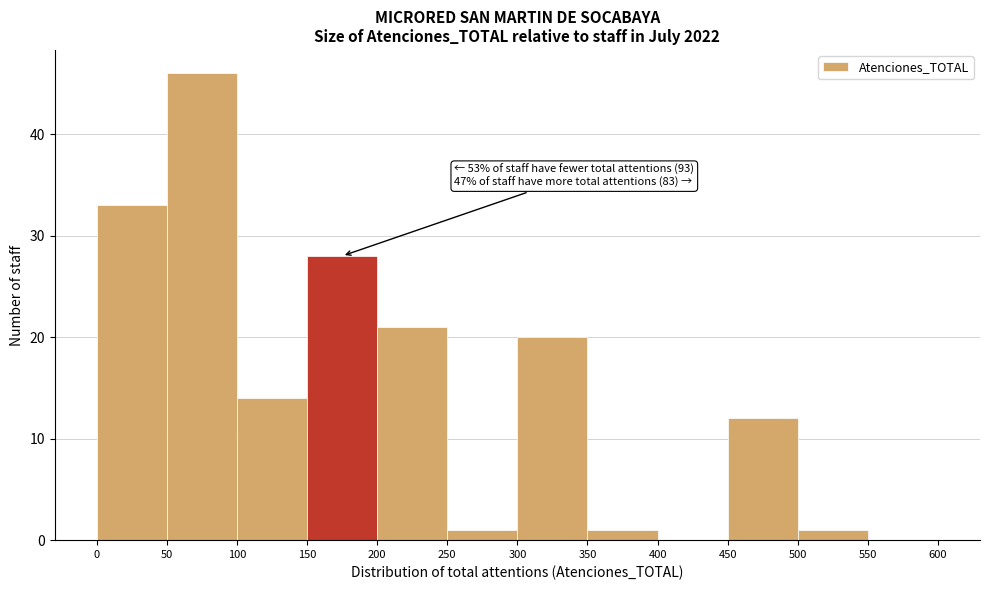

Which range on the x-axis has the tallest bar?

50 to 100